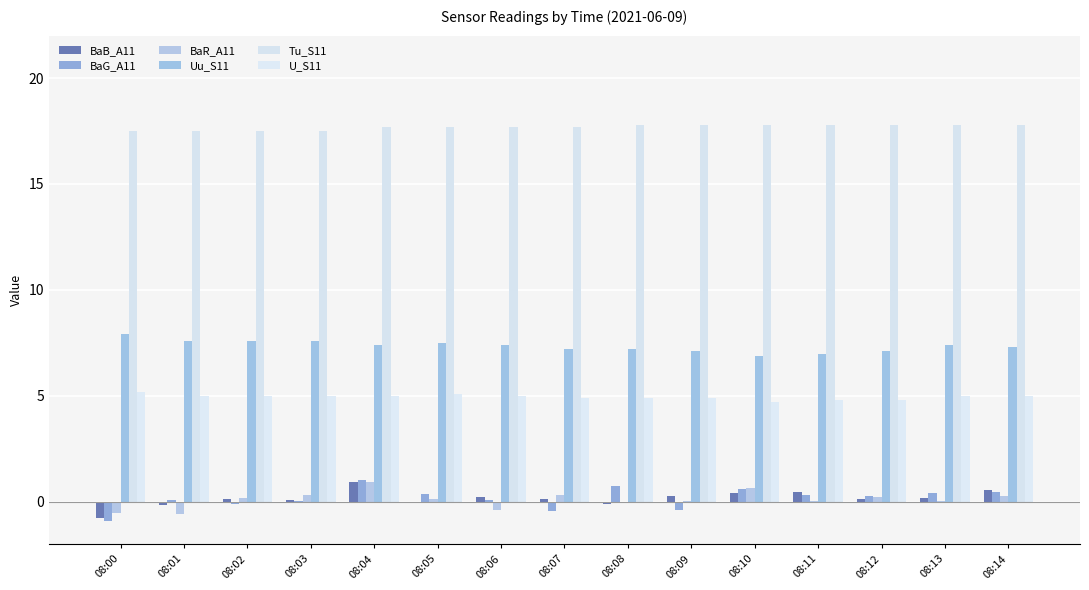

Does the chart contain stacked bars?

No